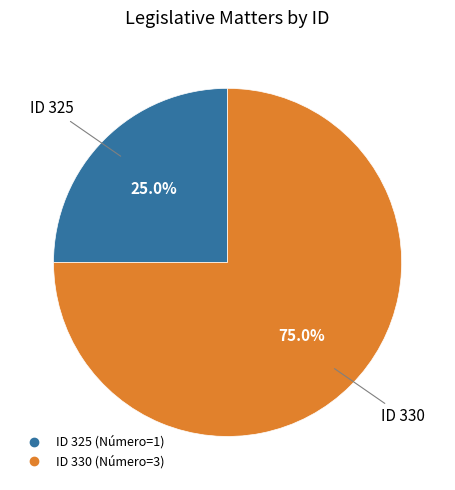

Is there a majority slice in this chart?

Yes